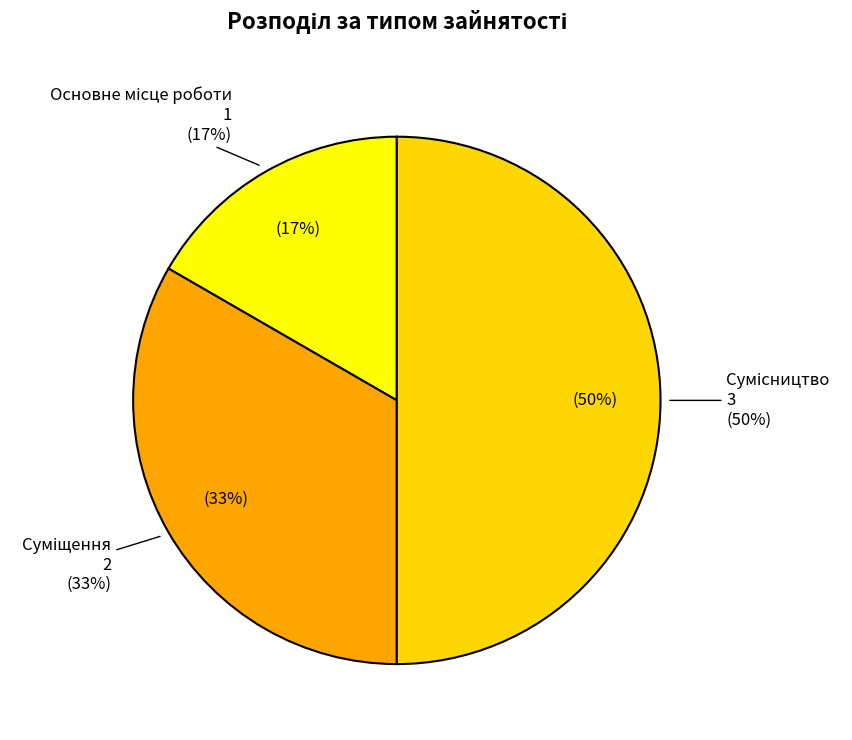

Count the number of slices in the pie.

3